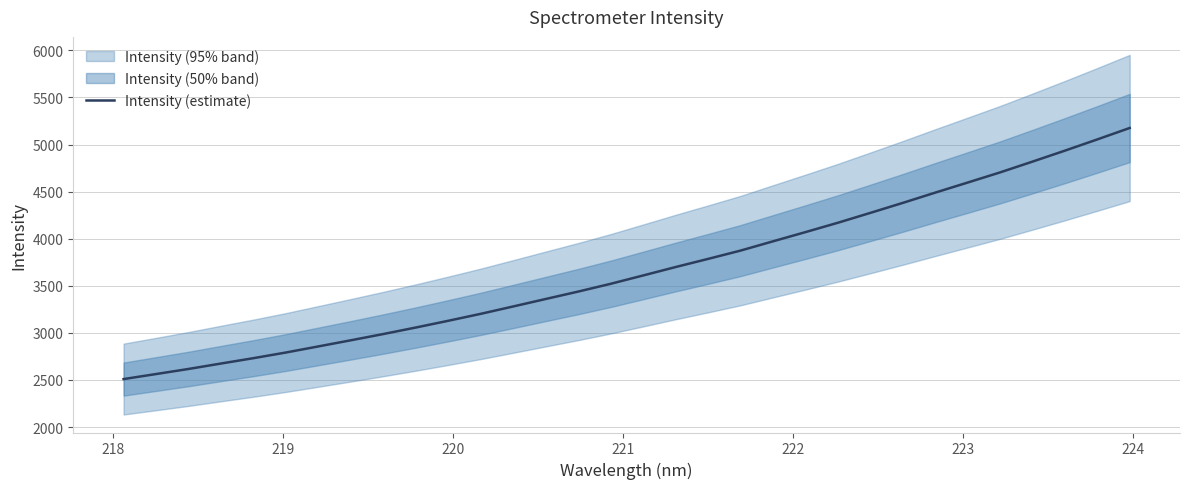

What is the value of the 19th point from the left?

3785.4